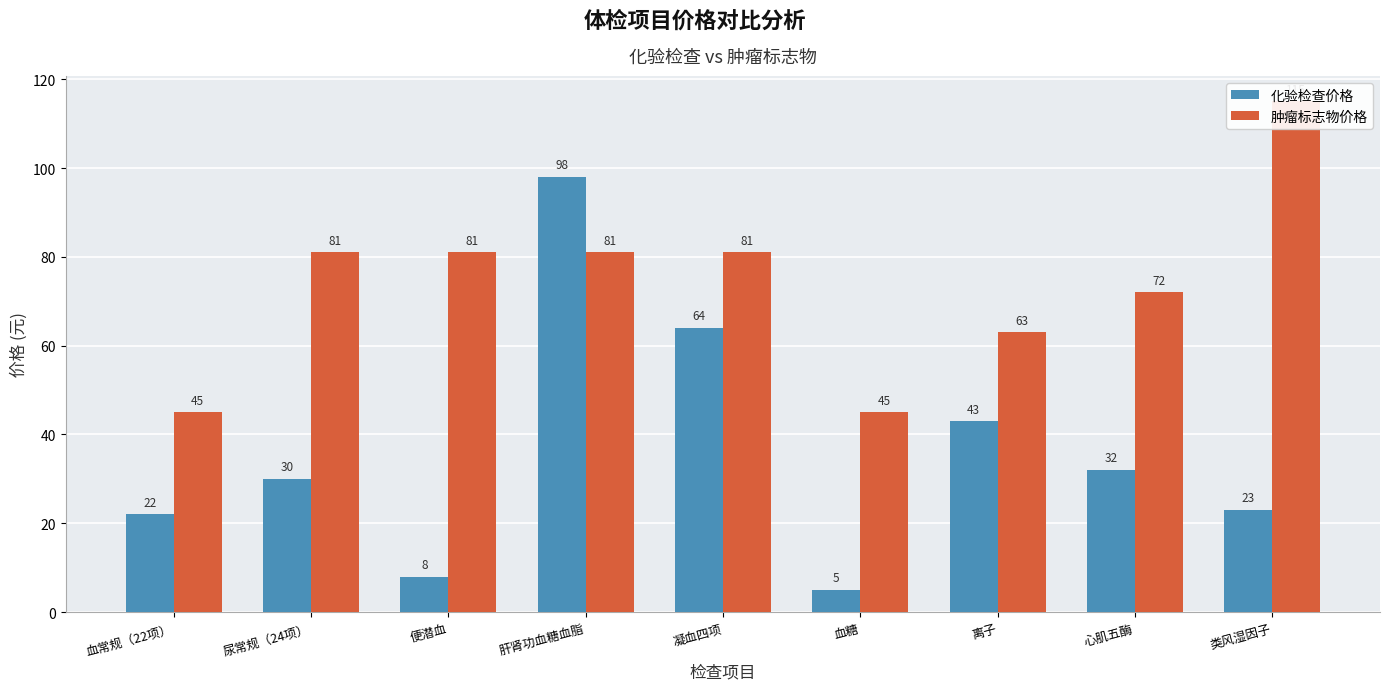

What is the average value of the 肿瘤标志物价格 series?

74